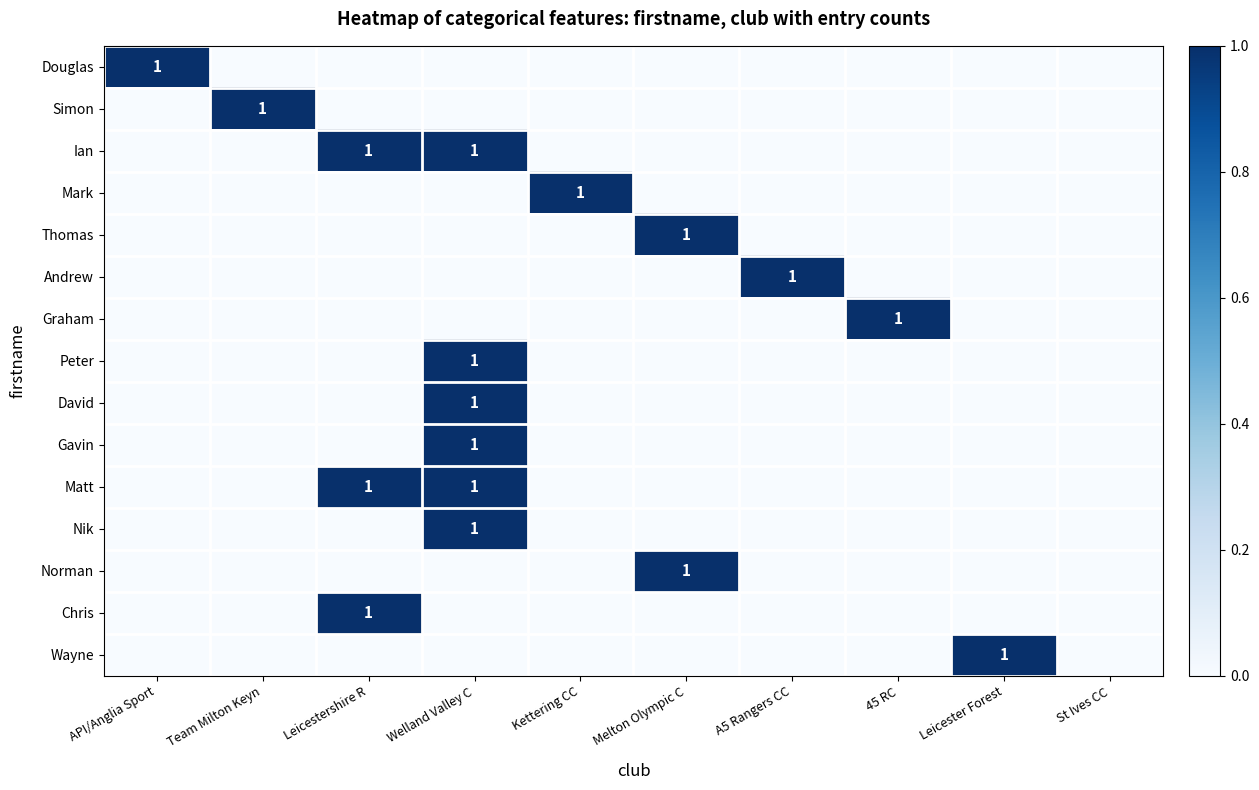

The Wayne series shows 2 at Leicester Forest. True or false?

False